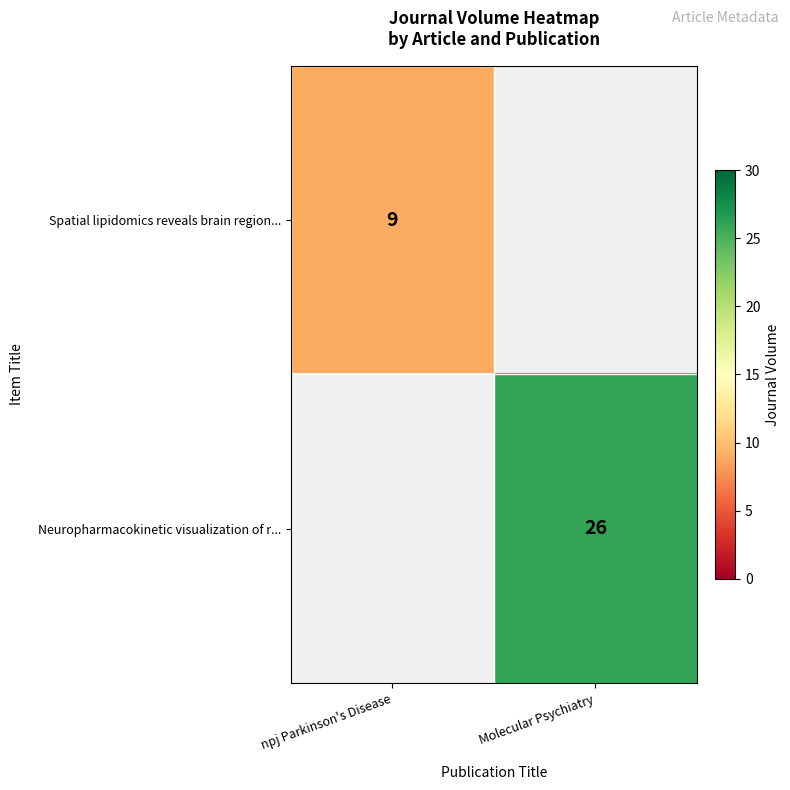

Which category has the lowest value across all series?

npj Parkinson's Disease